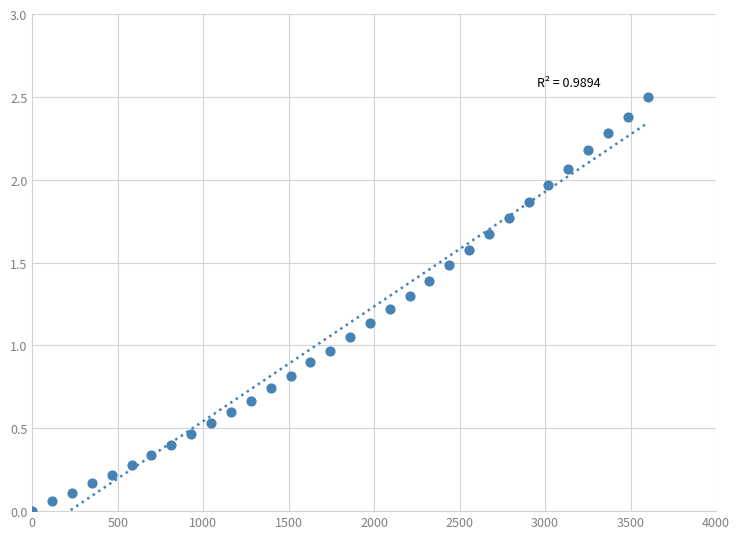

What is the range of X values (max minus min)?

3600.0